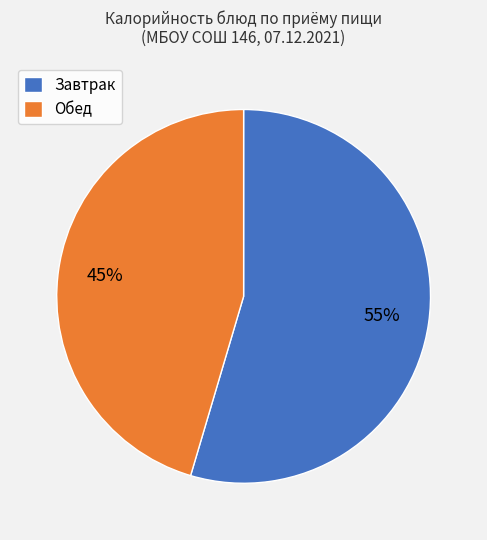

Approximately how many times larger is the value at Обед compared to Завтрак?

0.8